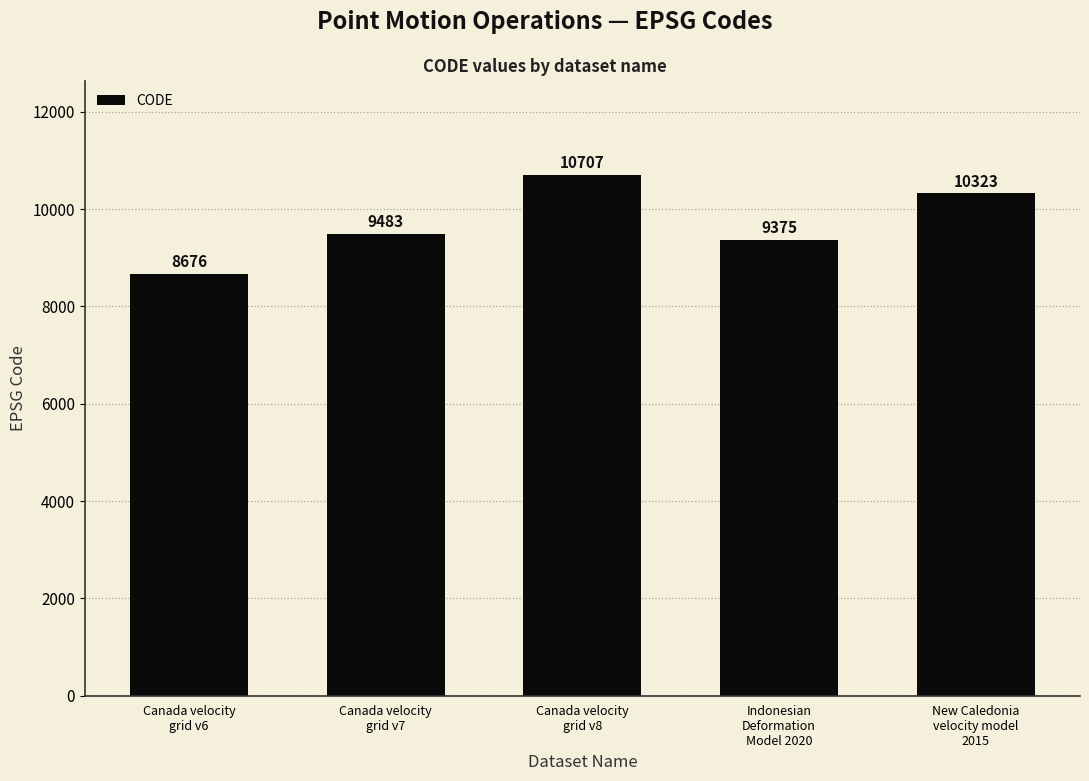

What is the change in value from Canada velocity
grid v6 to New Caledonia
velocity model
2015?

+1647